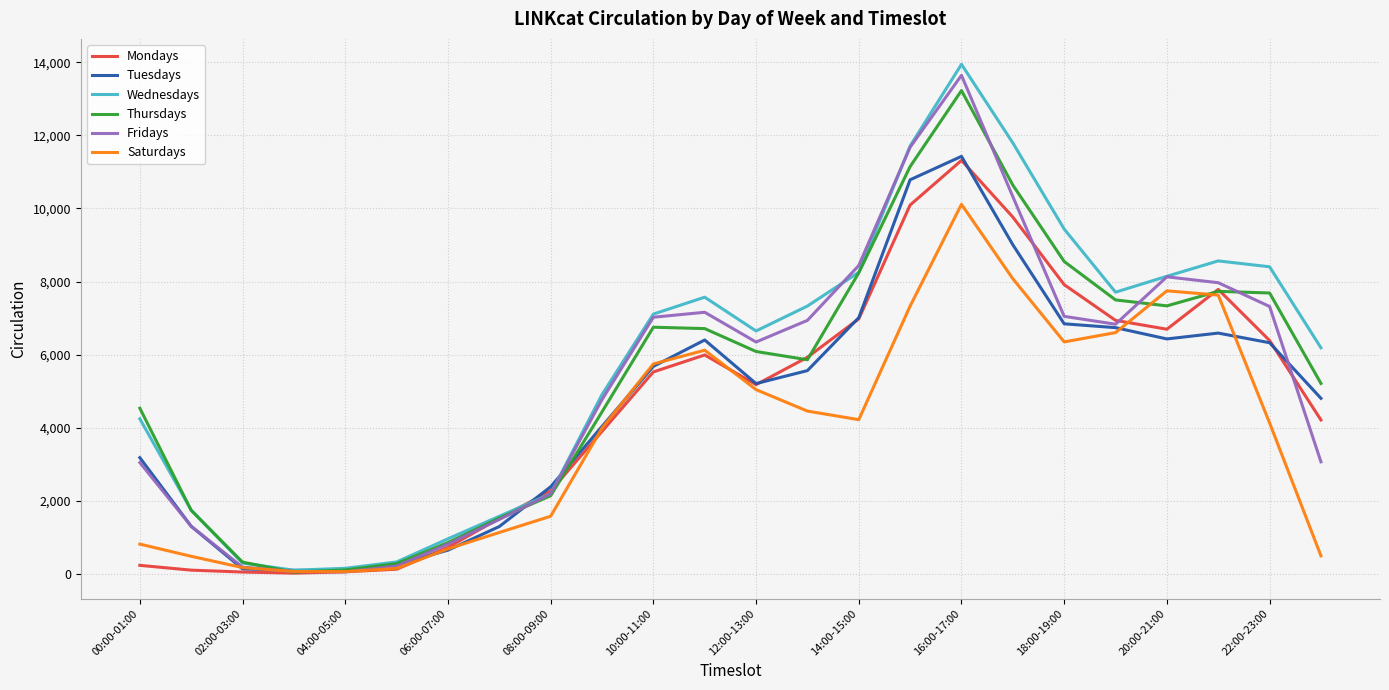

What is the maximum value for Fridays?

13644